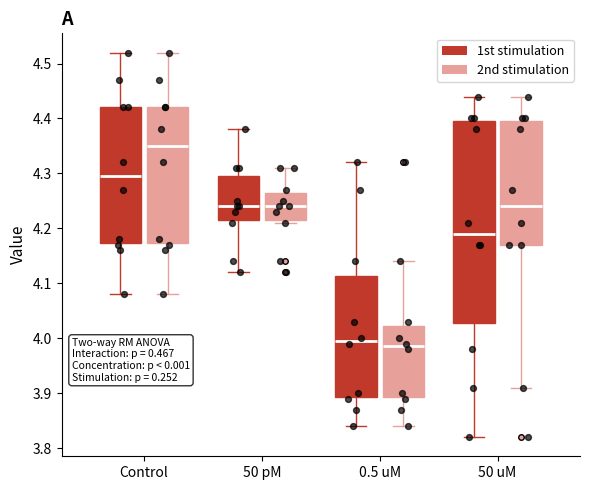

Reading left to right, transcribe this box plot: for each box, give where its median line is, the range the box spans, and where its two whiskers end, as read against the y-axis. The values are not printed on the chart, so give them approximately, as read against the axis.

Control (1st stimulation): median 4.30, box 4.17 to 4.42, whiskers 4.08 to 4.52
Control (2nd stimulation): median 4.35, box 4.17 to 4.42, whiskers 4.08 to 4.52
50 pM (1st stimulation): median 4.24, box 4.22 to 4.30, whiskers 4.12 to 4.38
50 pM (2nd stimulation): median 4.24, box 4.22 to 4.27, whiskers 4.21 to 4.31
0.5 uM (1st stimulation): median 4.00, box 3.89 to 4.11, whiskers 3.84 to 4.32
0.5 uM (2nd stimulation): median 3.99, box 3.89 to 4.02, whiskers 3.84 to 4.14
50 uM (1st stimulation): median 4.19, box 4.03 to 4.40, whiskers 3.82 to 4.44
50 uM (2nd stimulation): median 4.24, box 4.17 to 4.40, whiskers 3.91 to 4.44